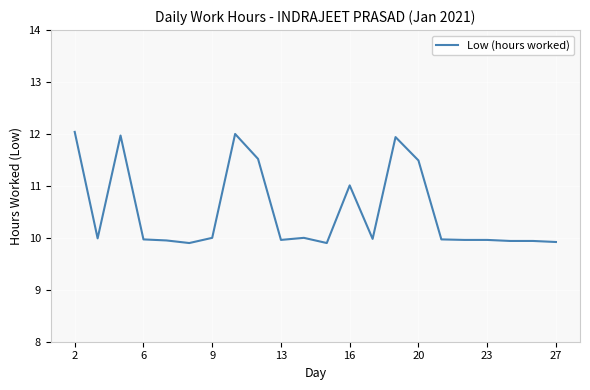

What is the minimum value shown in the chart?

9.9